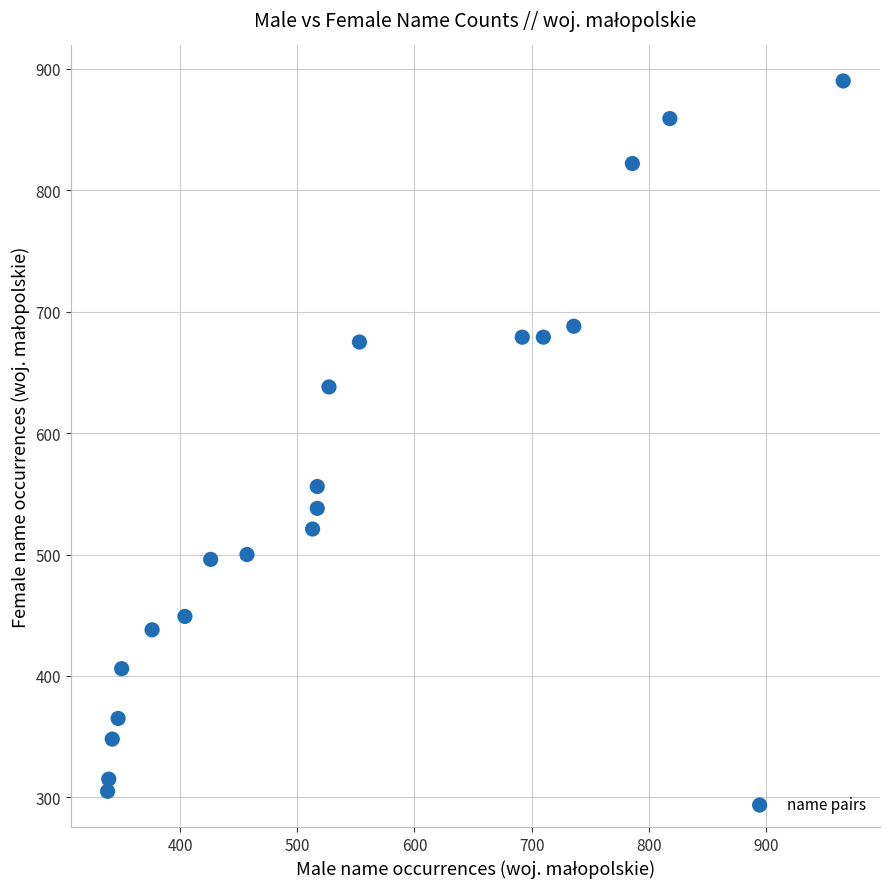

What is the range of Y values (max minus min)?

585